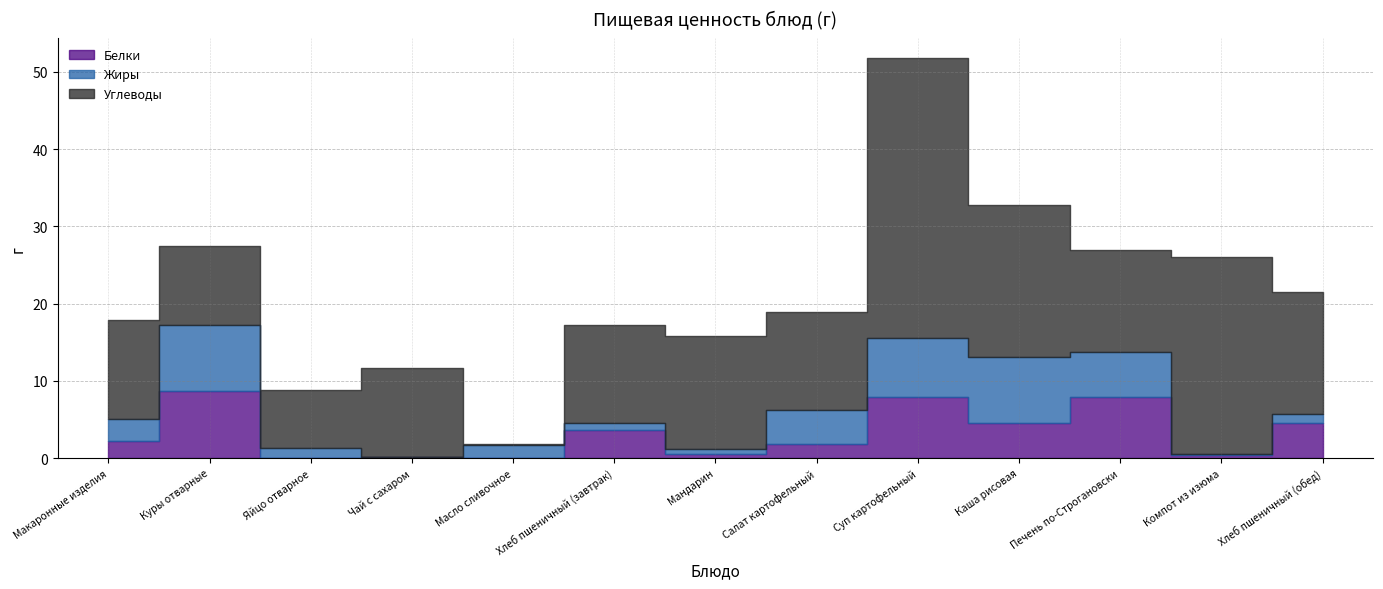

Reading right to left, transcribe all the data shown in this chart.

Белки: Хлеб пшеничный (обед)=4.5	Компот из изюма=0.4	Печень по-Строгановски=8.0	Каша рисовая=4.5	Суп картофельный=7.9	Салат картофельный=1.9	Мандарин=0.6	Хлеб пшеничный (завтрак)=3.6	Масло сливочное=0.1	Чай с сахаром=0.1	Яйцо отварное=0.1	Куры отварные=8.7	Макаронные изделия=2.3
Жиры: Хлеб пшеничный (обед)=1.1	Компот из изюма=0.1	Печень по-Строгановски=5.8	Каша рисовая=8.6	Суп картофельный=7.6	Салат картофельный=4.4	Мандарин=0.6	Хлеб пшеничный (завтрак)=0.9	Масло сливочное=1.6	Чай с сахаром=0.0	Яйцо отварное=1.3	Куры отварные=8.6	Макаронные изделия=2.8
Углеводы: Хлеб пшеничный (обед)=15.8	Компот из изюма=25.5	Печень по-Строгановски=13.2	Каша рисовая=19.6	Суп картофельный=36.3	Салат картофельный=12.7	Мандарин=14.6	Хлеб пшеничный (завтрак)=12.6	Масло сливочное=0.1	Чай с сахаром=11.5	Яйцо отварное=7.4	Куры отварные=10.3	Макаронные изделия=12.8